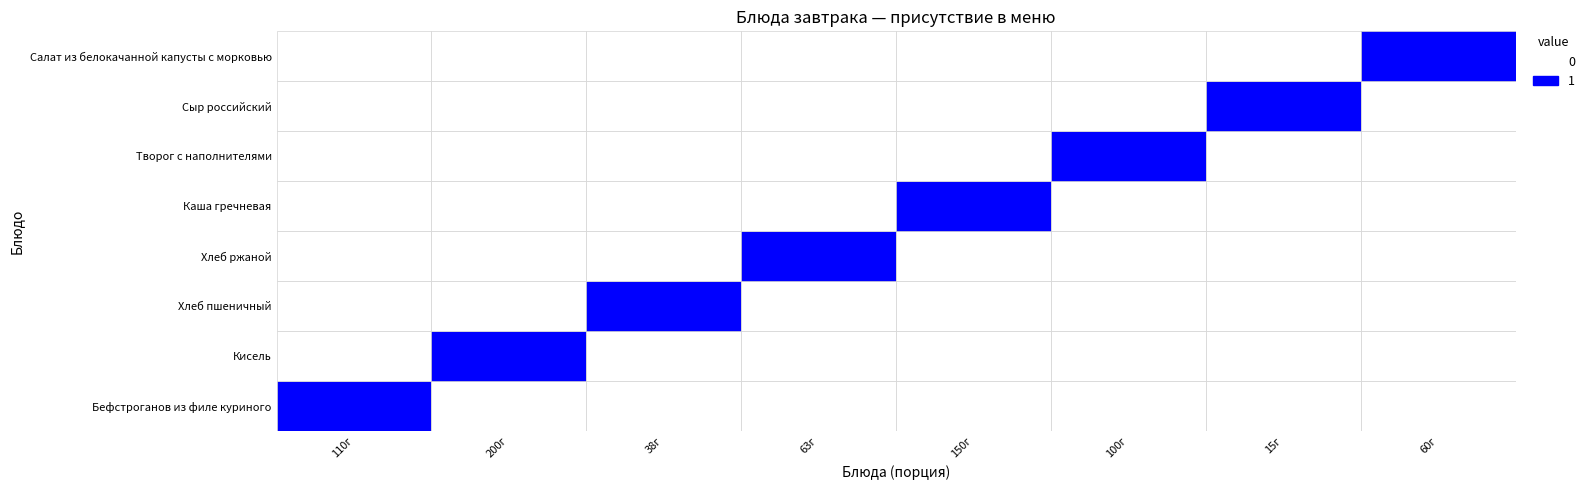

Rank the series by their maximum value, from highest to lowest.

Каша гречневая, Бефстроганов из филе куриного, Хлеб ржаной, Кисель, Творог с наполнителями, Хлеб пшеничный, Сыр российский, Салат из белокачанной капусты с морковью